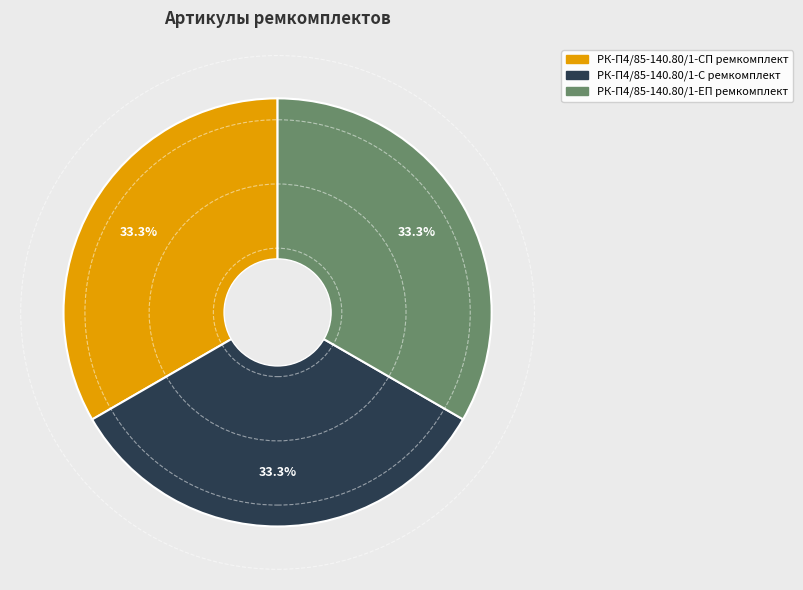

Combined, do РК-П4/85-140.80/1-СП ремкомплект and РК-П4/85-140.80/1-ЕП ремкомплект account for over 50%?

Yes